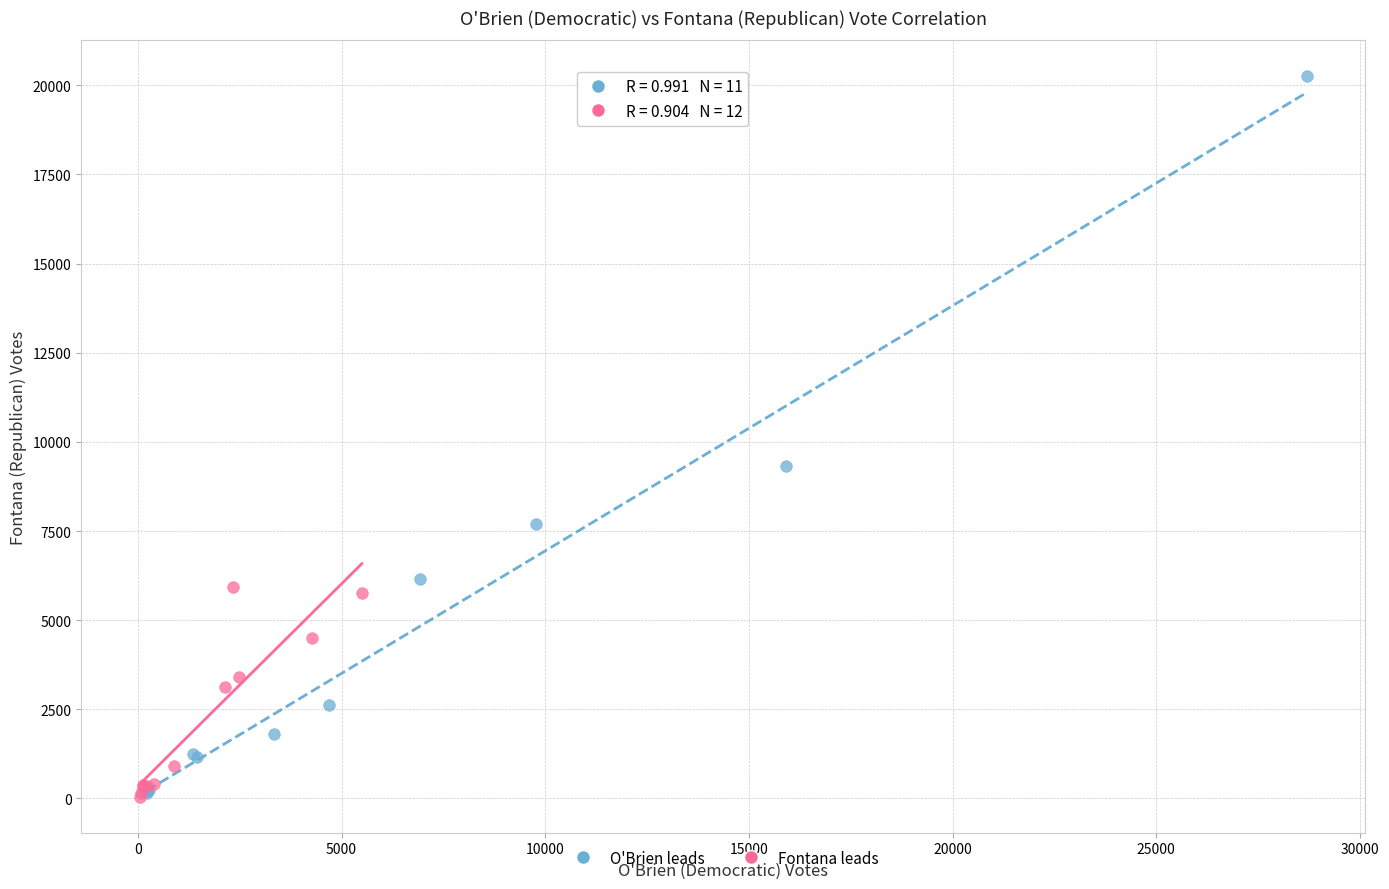

Which series contains the highest Y value?

O'Brien leads